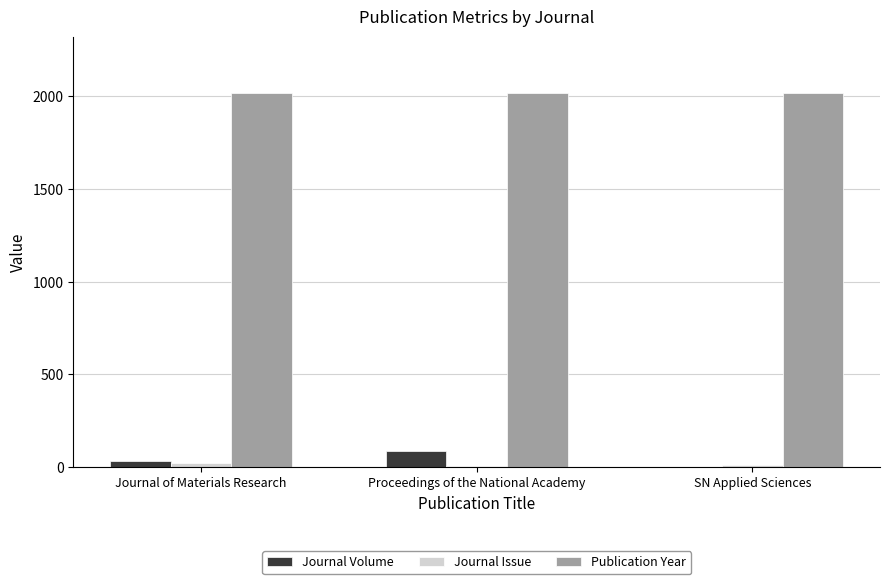

Which series has the largest total across all categories?

Publication Year